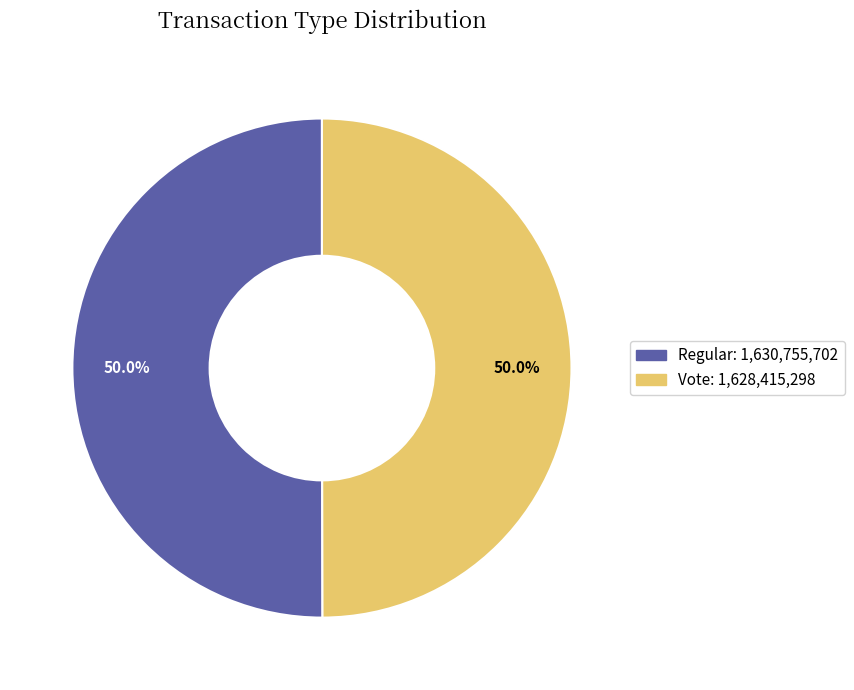

How many slices are in this pie chart?

2